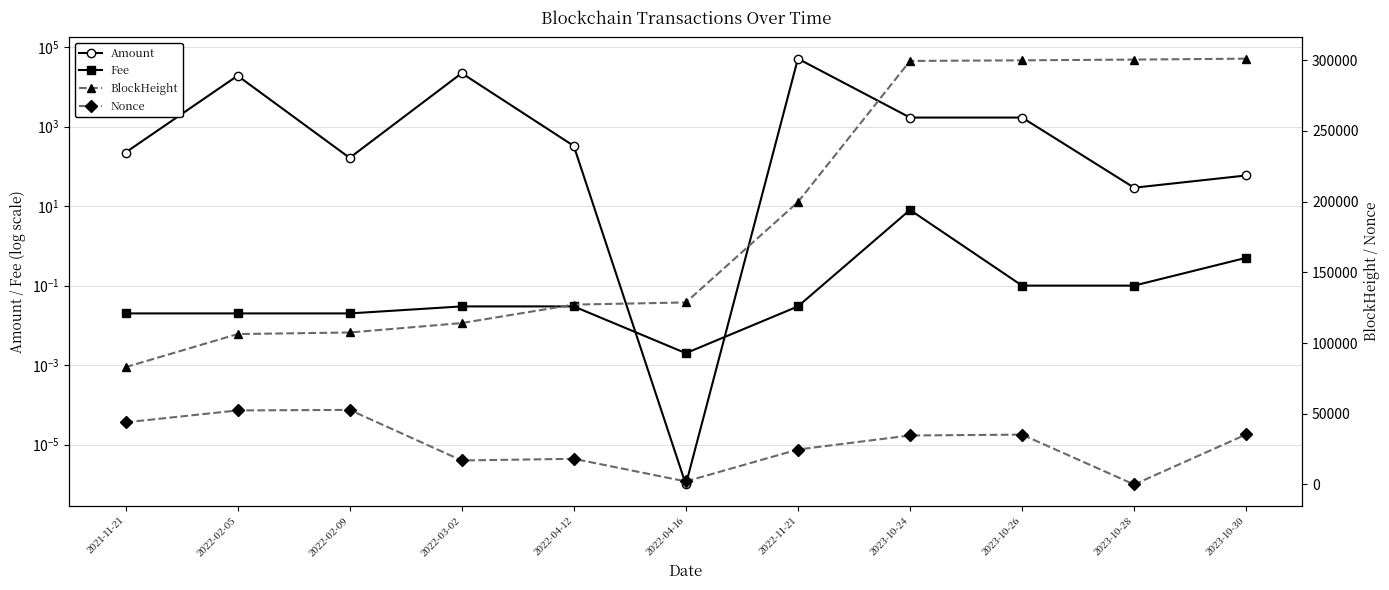

Which series has the largest total across all categories?

BlockHeight